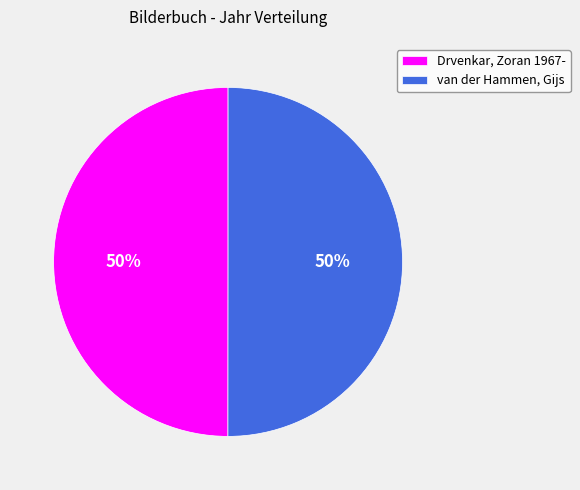

Do van der Hammen, Gijs and Drvenkar, Zoran 1967- together represent more than half of the pie?

Yes